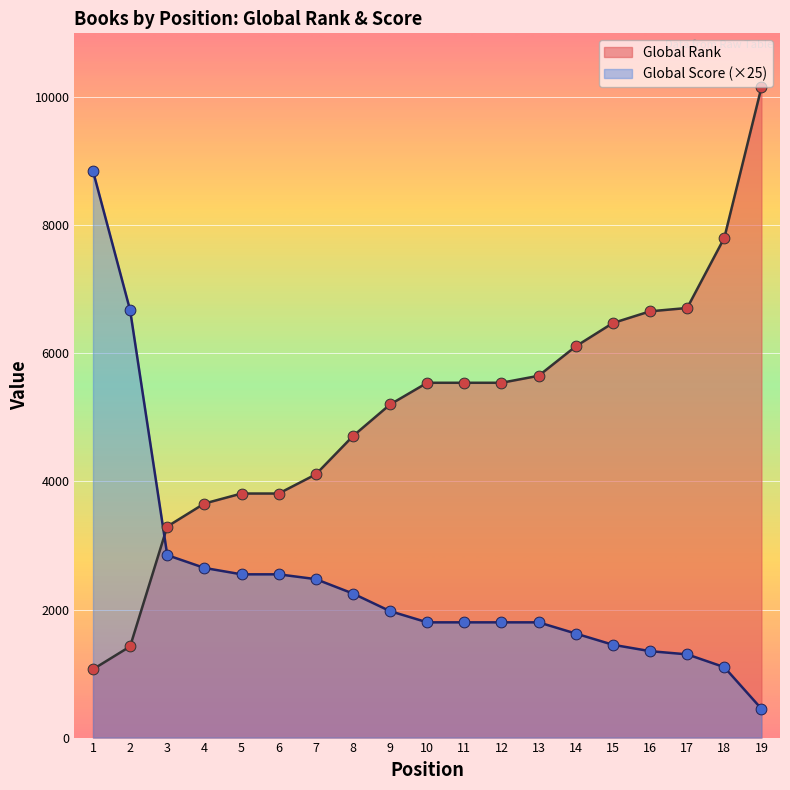

Which series contains the lowest Y value?

Global Score